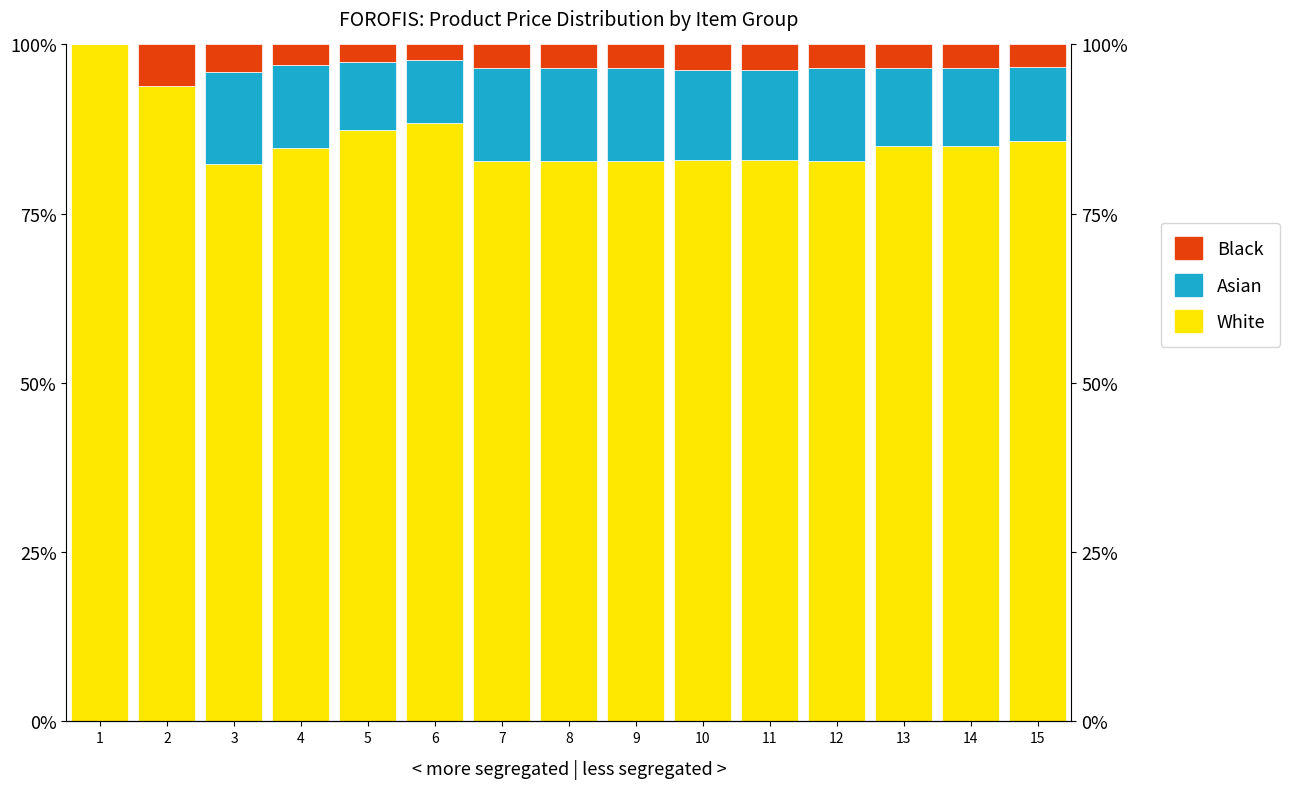

What value does the Black series have at 7?

3.5